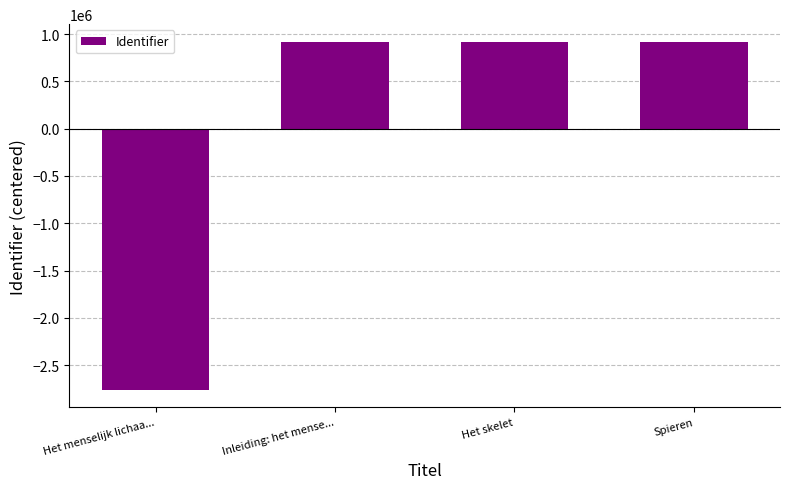

What position from the right is Spieren?

1